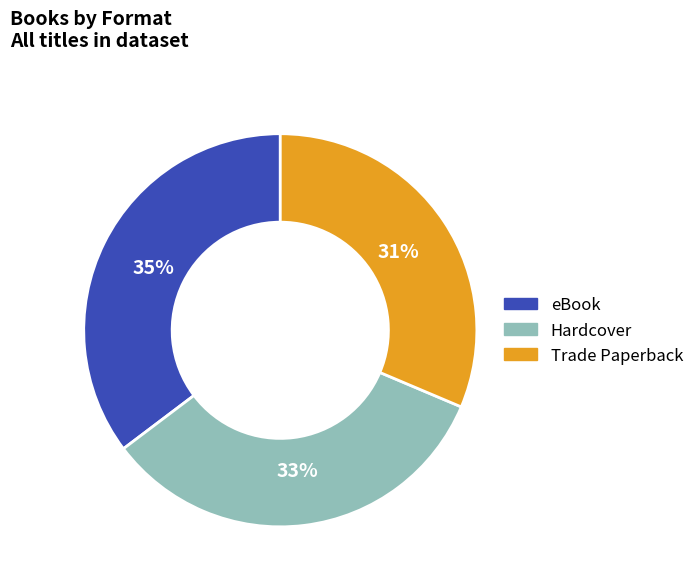

Is the sum of Trade Paperback and Hardcover greater than half?

Yes